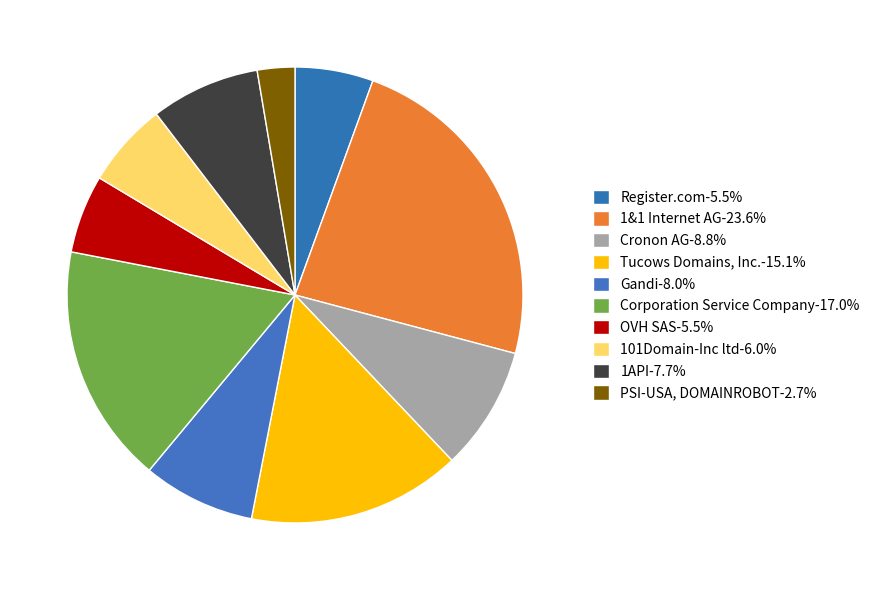

Is there any slice that represents more than half of the pie?

No